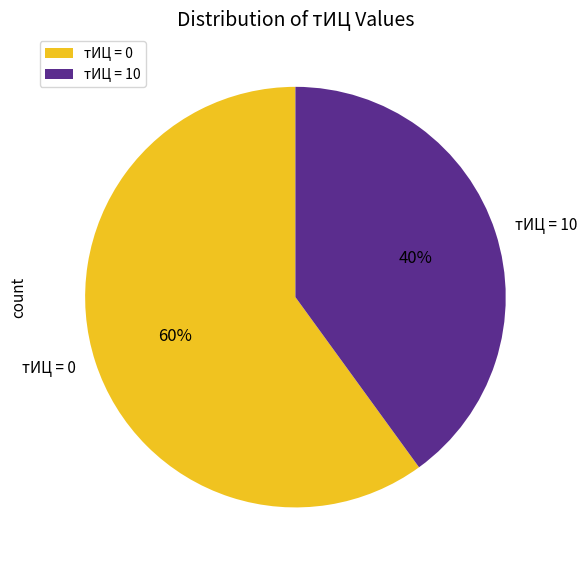

Which category has the smallest portion of the pie?

тИЦ = 10